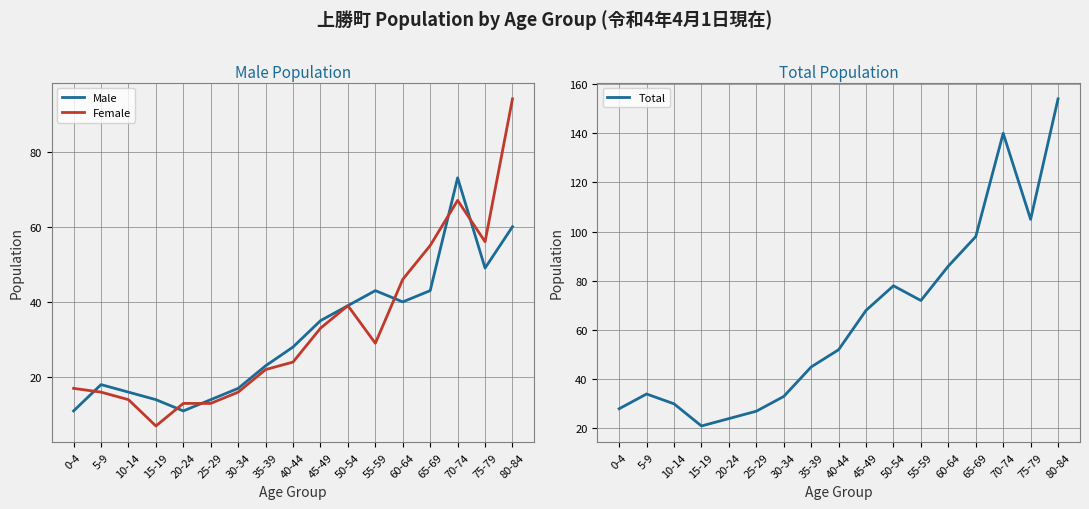

True or false: Male has more than 0 interior local peaks.

True